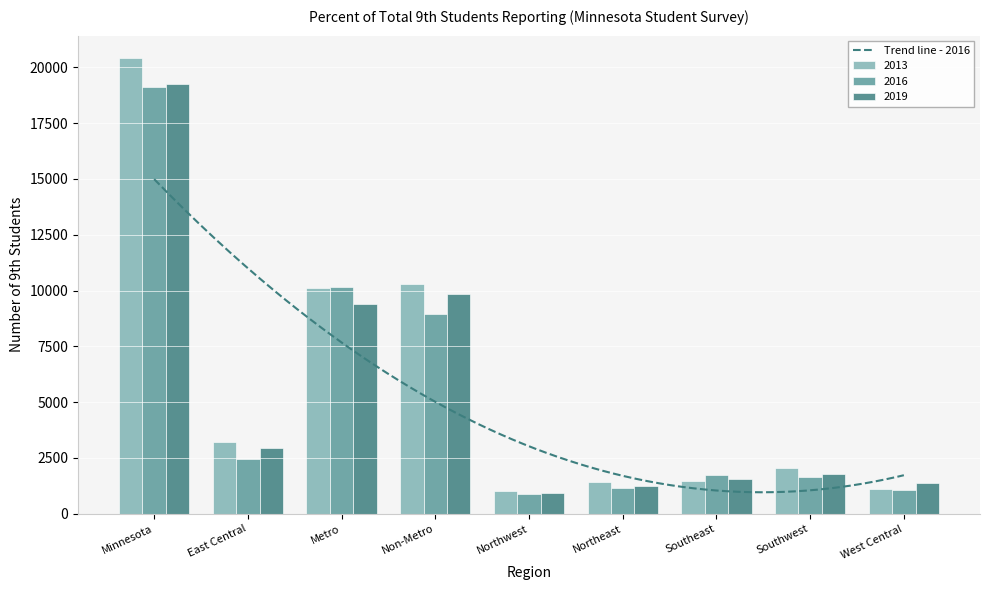

Reading left to right, extract all data points from this chart.

2013: Minnesota=20395	East Central=3231	Metro=10096	Non-Metro=10299	Northwest=1008	Northeast=1420	Southeast=1479	Southwest=2031	West Central=1130
2016: Minnesota=19132	East Central=2459	Metro=10168	Non-Metro=8964	Northwest=900	Northeast=1173	Southeast=1755	Southwest=1628	West Central=1049
2019: Minnesota=19243	East Central=2964	Metro=9398	Non-Metro=9845	Northwest=928	Northeast=1248	Southeast=1557	Southwest=1790	West Central=1358